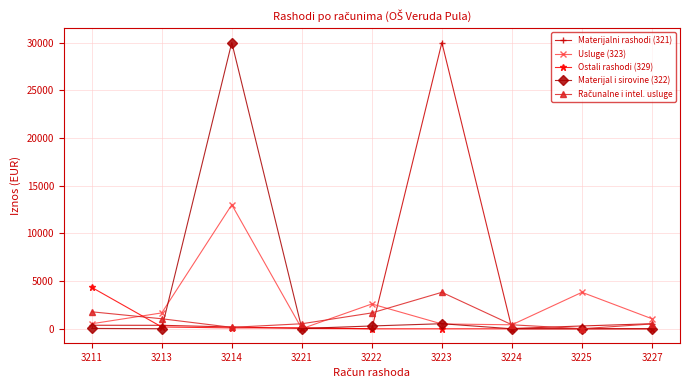

What is the greatest value displayed?

30000